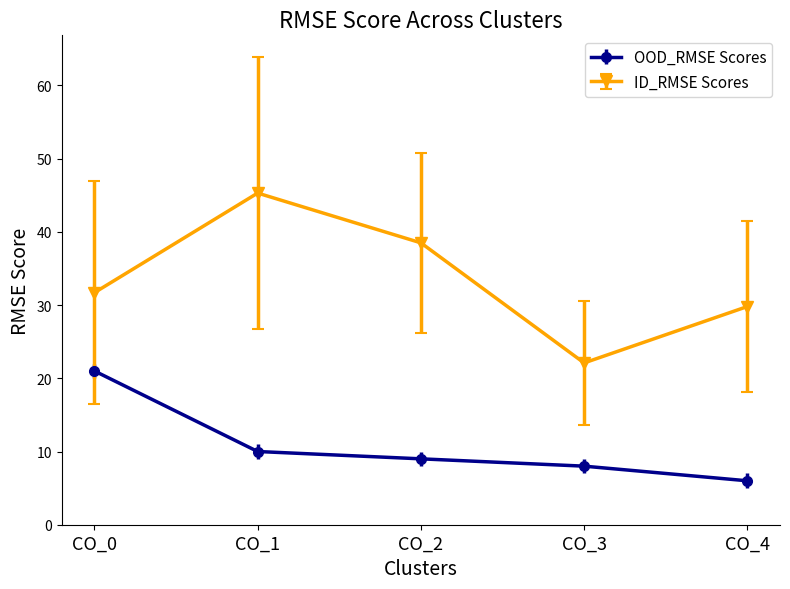

What is the difference between the highest and lowest values at CO_3?

14.1